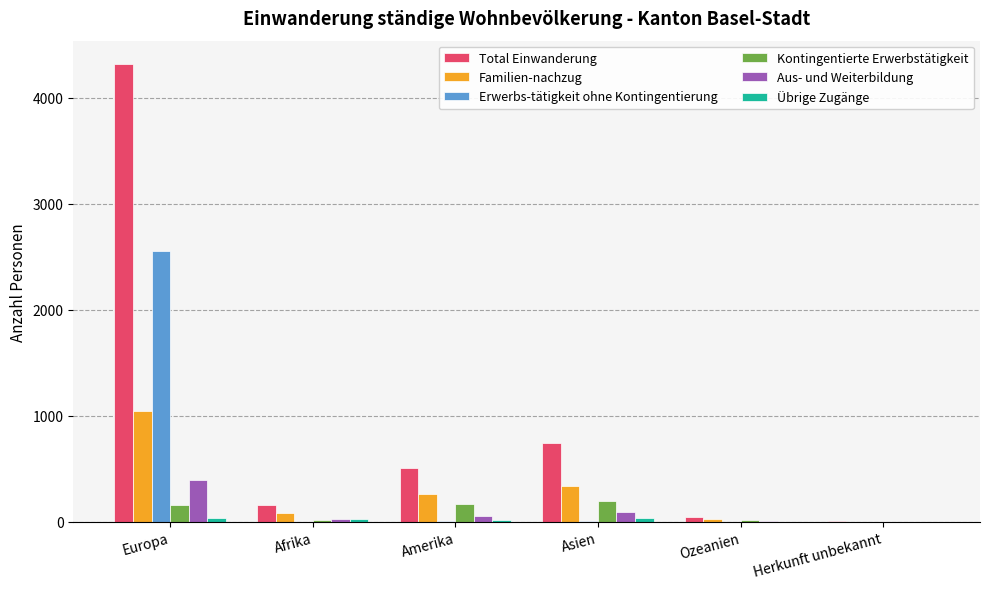

What is the average value of the Aus- und Weiterbildung series?

95